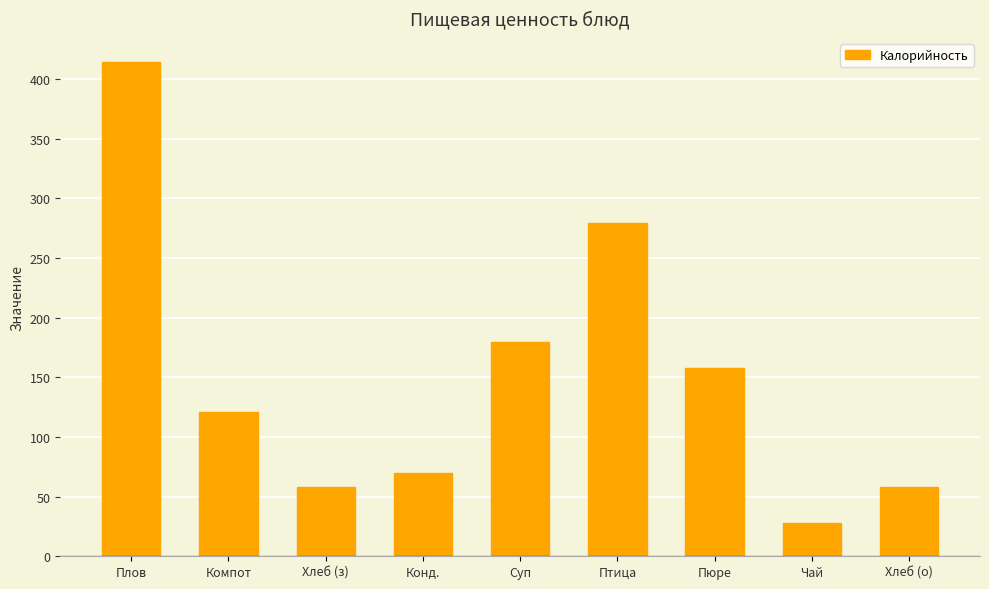

What is the label of the 7th bar from the left?

Пюре